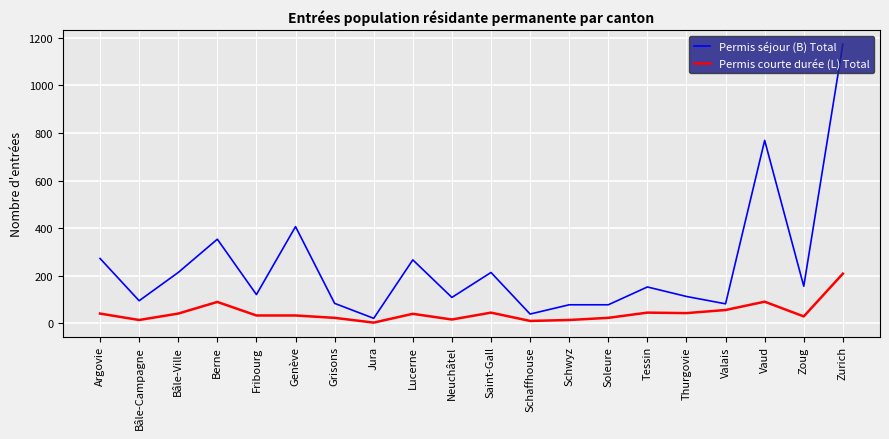

What is the difference between the maximum and minimum values in the Permis séjour (B) Total series?

1154